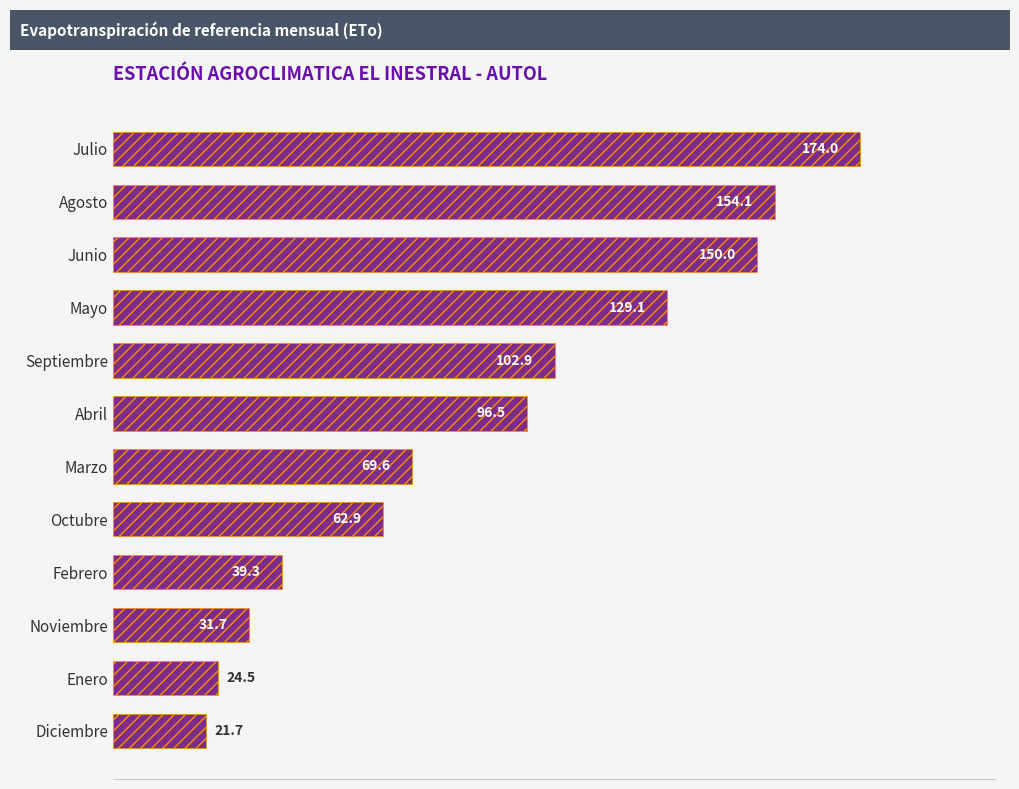

What is the label of the 10th bar from the top?

Noviembre